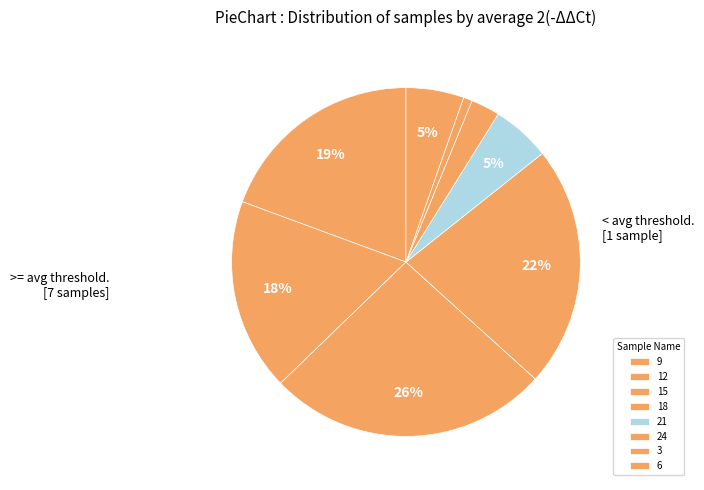

Which has a higher value, 24 or 9?

9